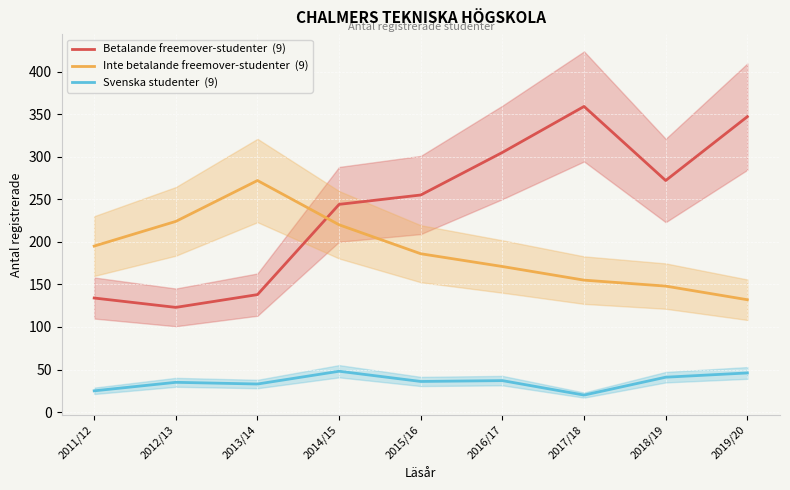

Which series has the largest total across all categories?

Betalande freemover-studenter